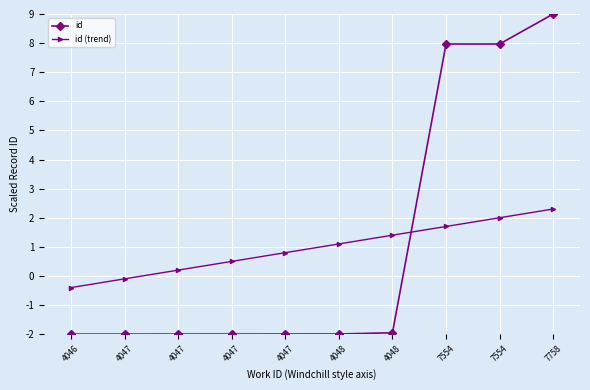

Between which two adjacent categories do id and id (trend) first intersect?

4048 and 7554